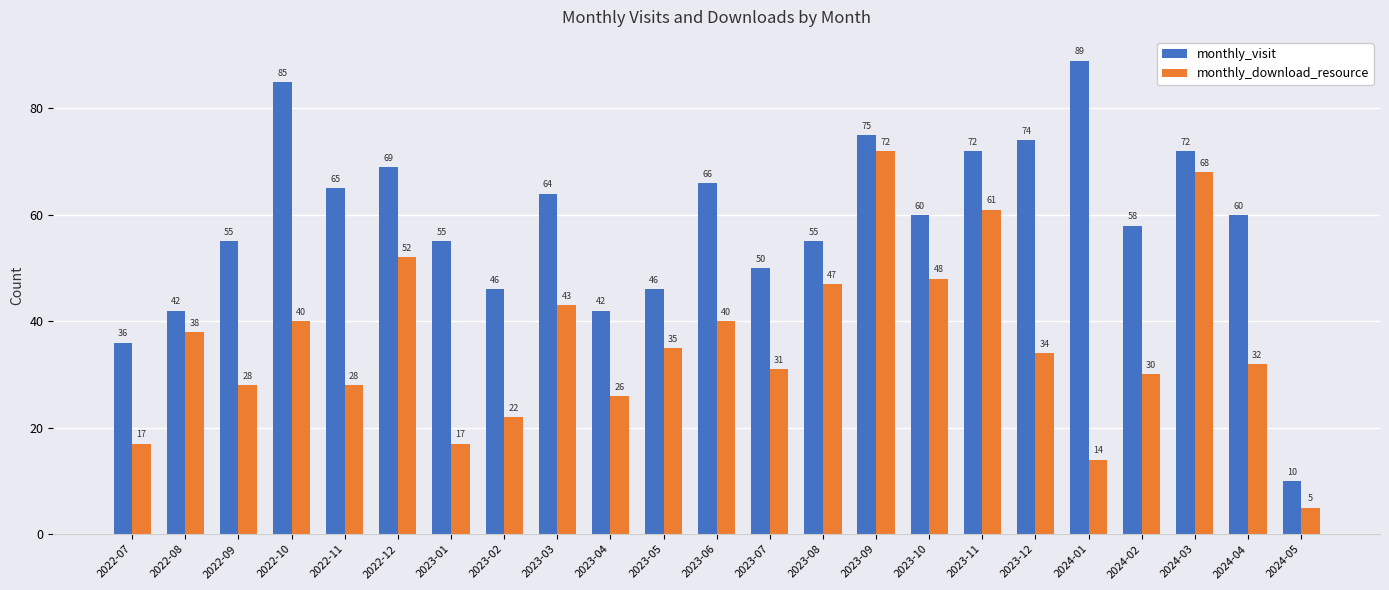

Which series has the widest spread of values?

monthly_visit